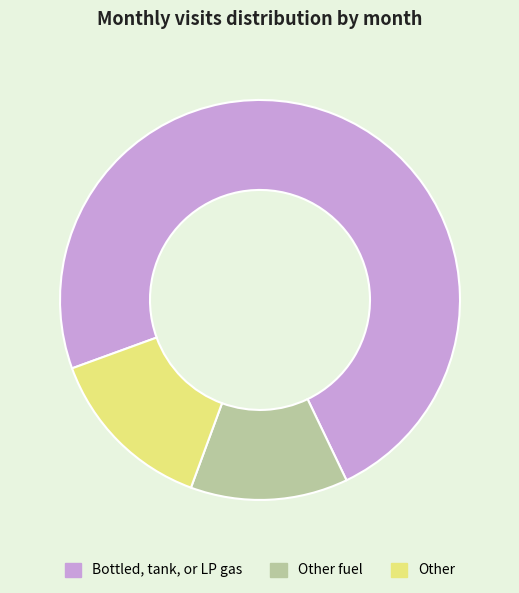

Is the sum of Other and Bottled, tank, or LP gas greater than half?

Yes